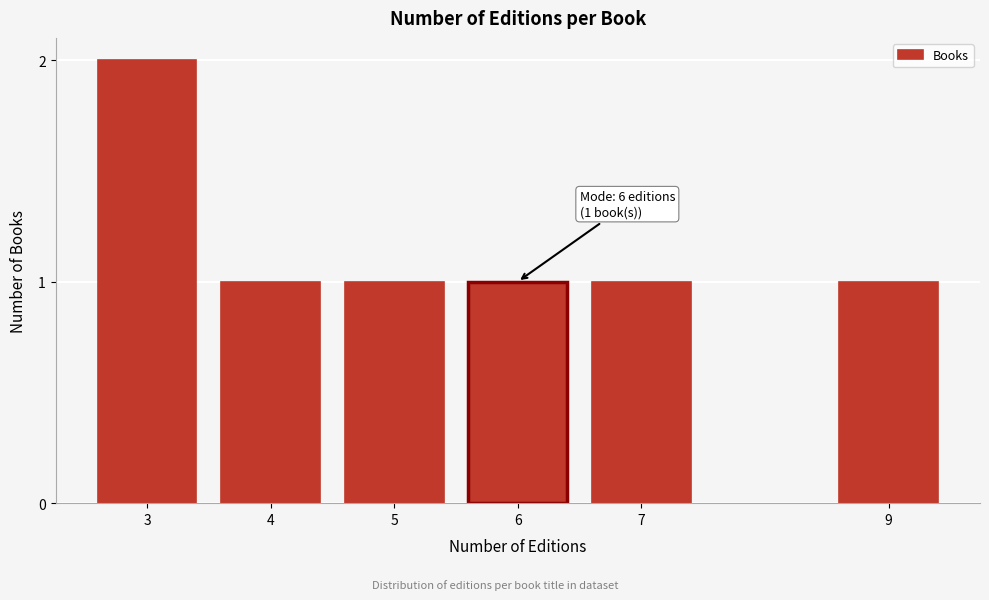

Reading left to right, list all the values displayed in this chart.

2	1	1	1	1	1